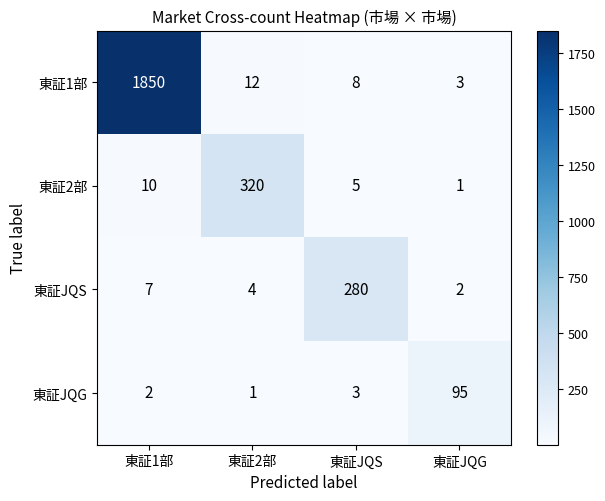

At which category is the sum across all series the highest?

東証1部